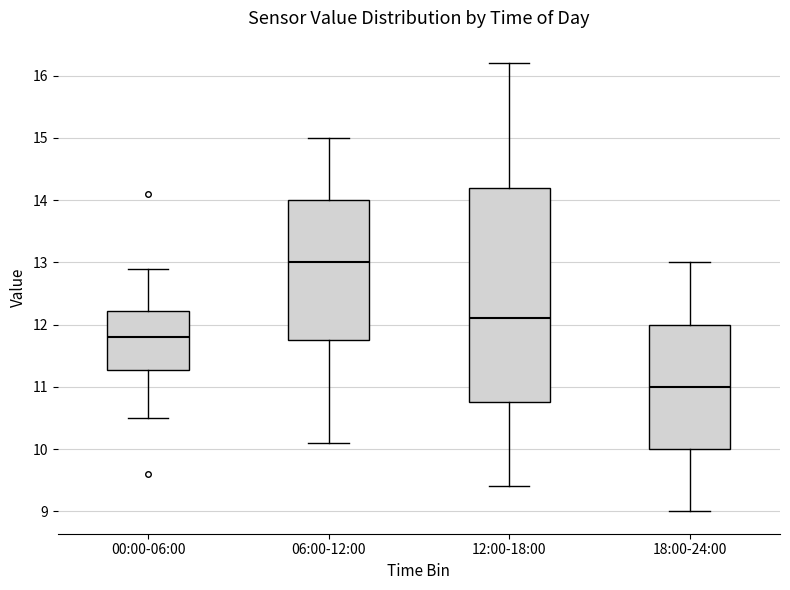

Comparing the boxes themselves (not the whiskers), which one is the tallest?

12:00-18:00